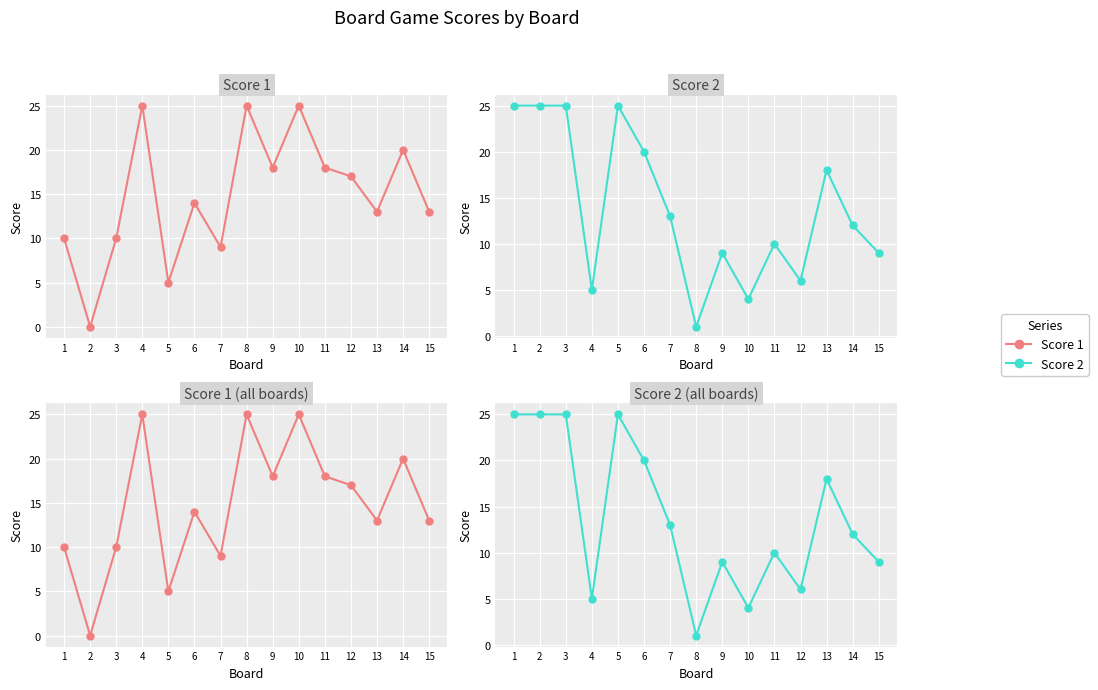

True or false: Score 2 has a value of 33 at 2.

False